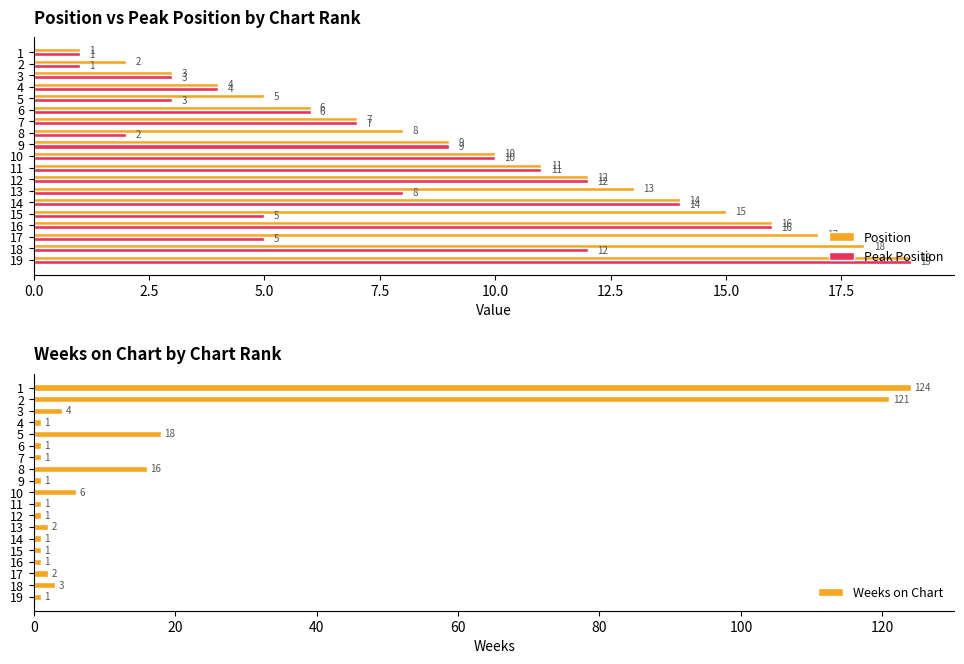

How many distinct data groups are displayed?

3